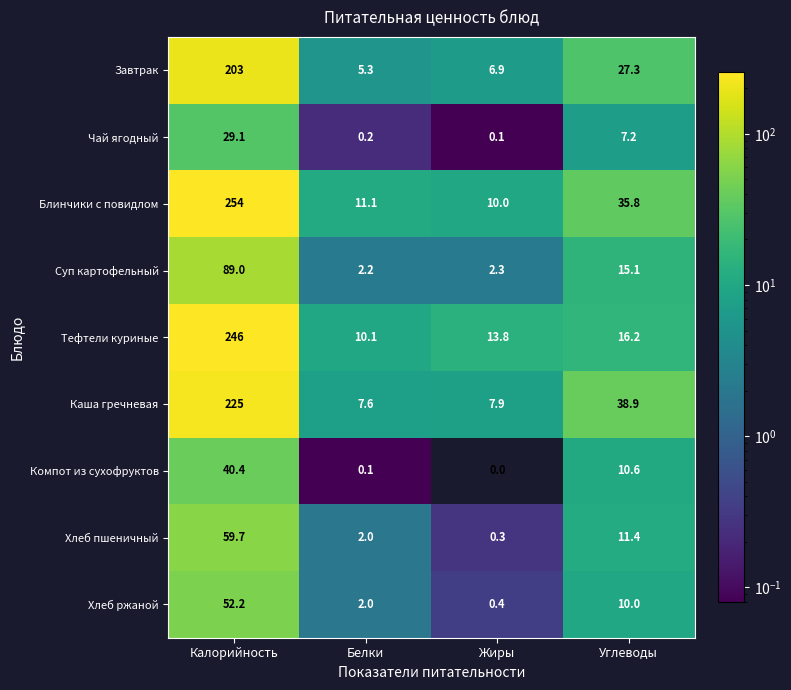

The value of Завтрак at Жиры is 10.3. True or false?

False